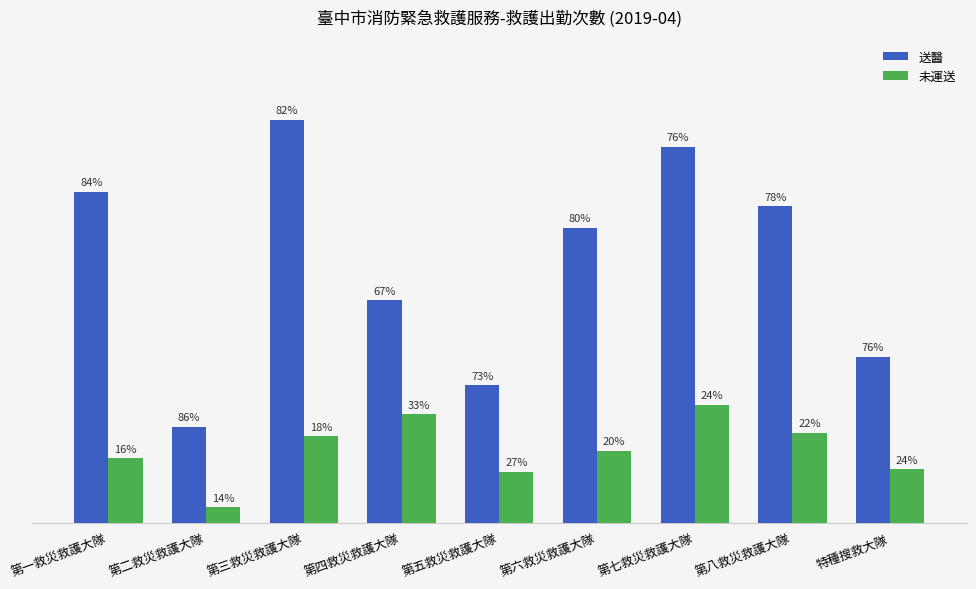

Reading left to right, extract all data points from this chart.

送醫: 第一救災救護大隊=1124	第二救災救護大隊=327	第三救災救護大隊=1368	第四救災救護大隊=755	第五救災救護大隊=467	第六救災救護大隊=1001	第七救災救護大隊=1277	第八救災救護大隊=1074	特種搜救大隊=564
未運送: 第一救災救護大隊=219	第二救災救護大隊=54	第三救災救護大隊=294	第四救災救護大隊=368	第五救災救護大隊=174	第六救災救護大隊=245	第七救災救護大隊=401	第八救災救護大隊=306	特種搜救大隊=183